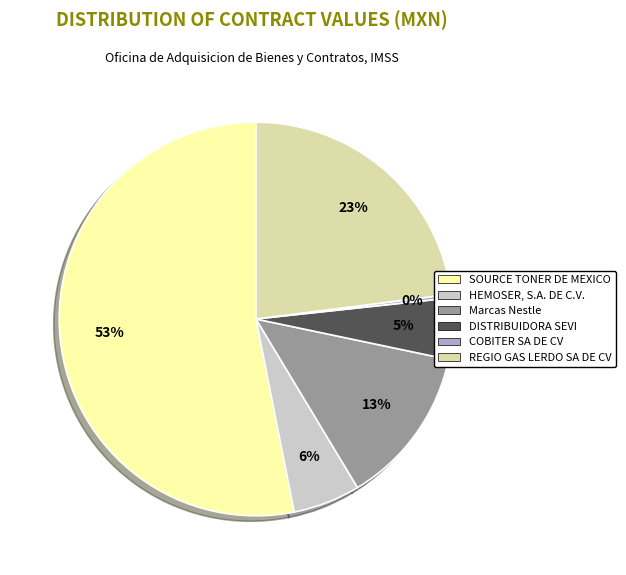

To the nearest percent, what is the average slice percentage?

17%